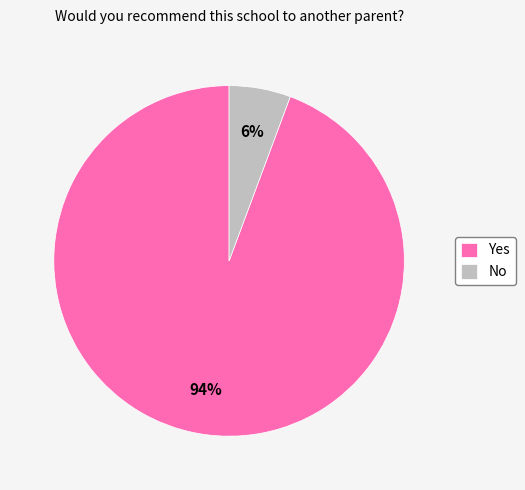

To the nearest percent, what is the average slice percentage?

50%